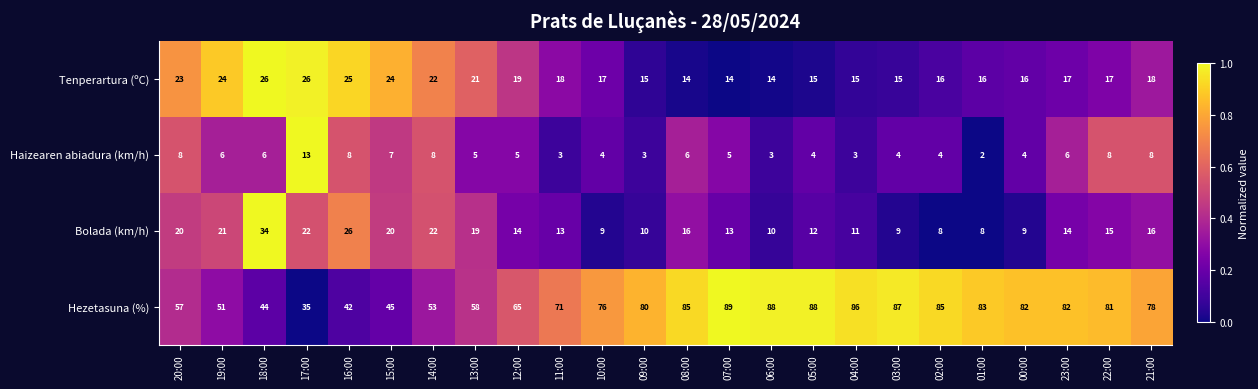

What is the lowest value of the Tenperartura (ºC) series?

14